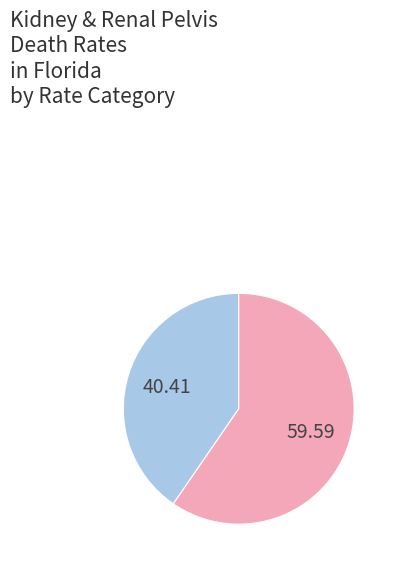

How many segments does this pie chart have?

2